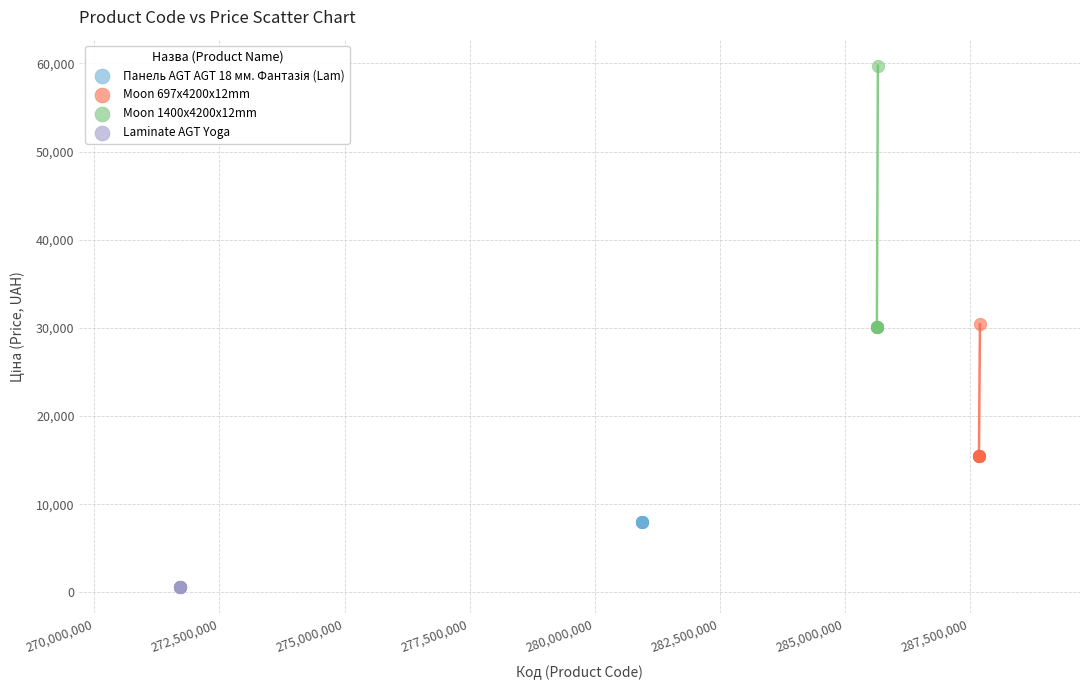

Which series contains the lowest Y value?

Laminate AGT Yoga